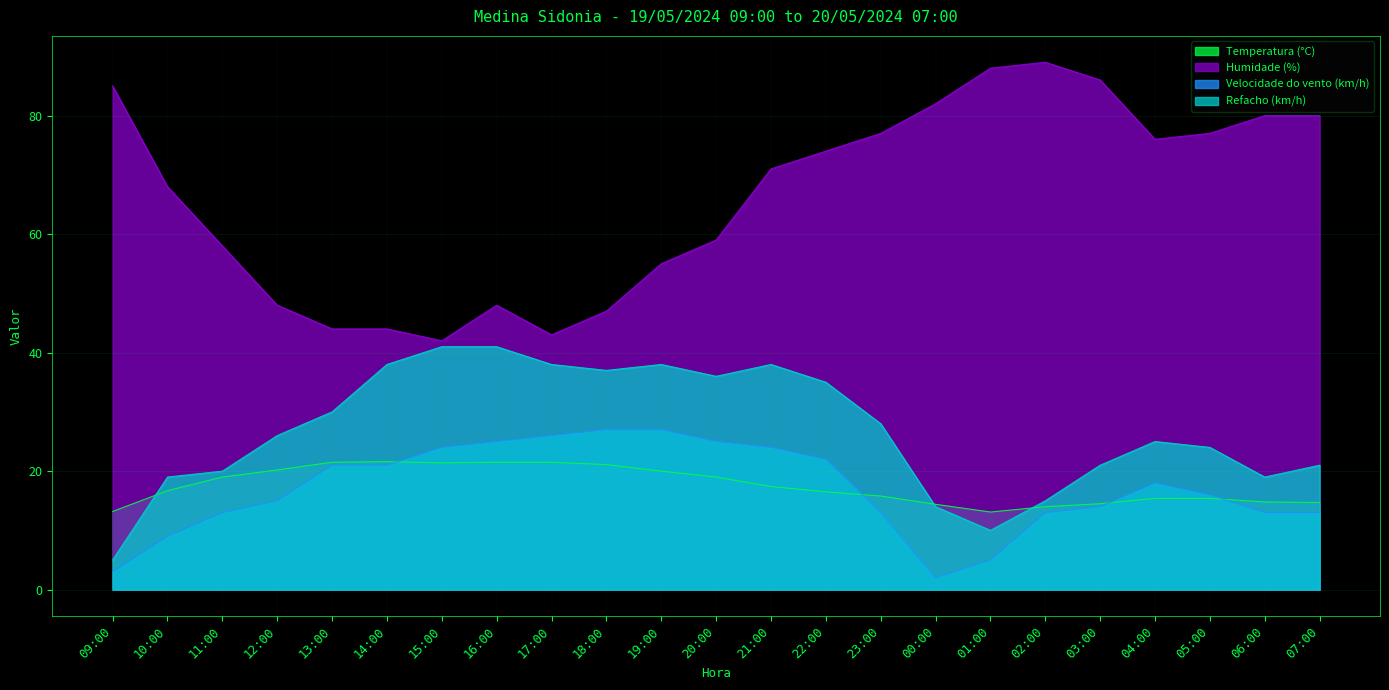

True or false: Refacho (km/h) and Velocidade do vento (km/h) intersect in this chart.

False